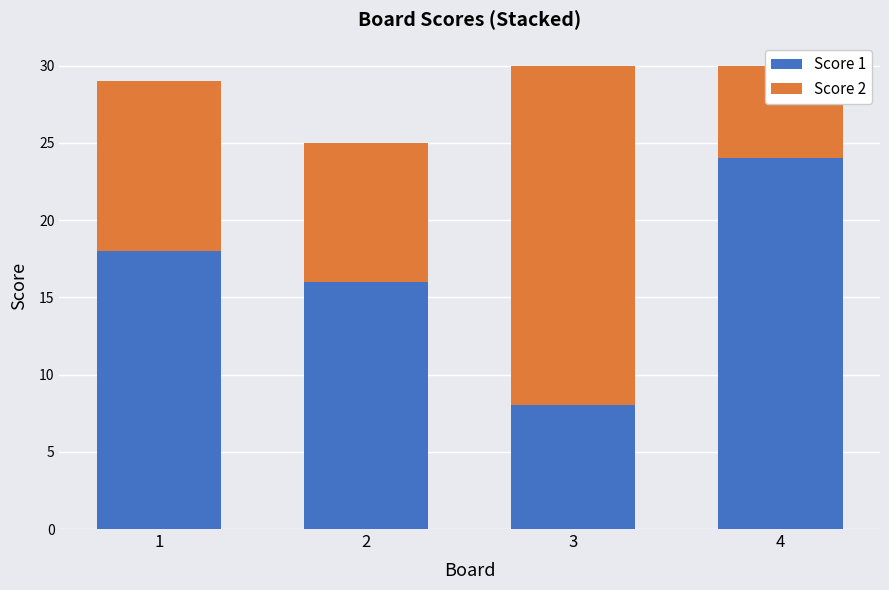

True or false: Score 1 has a value of 32 at 4.

False